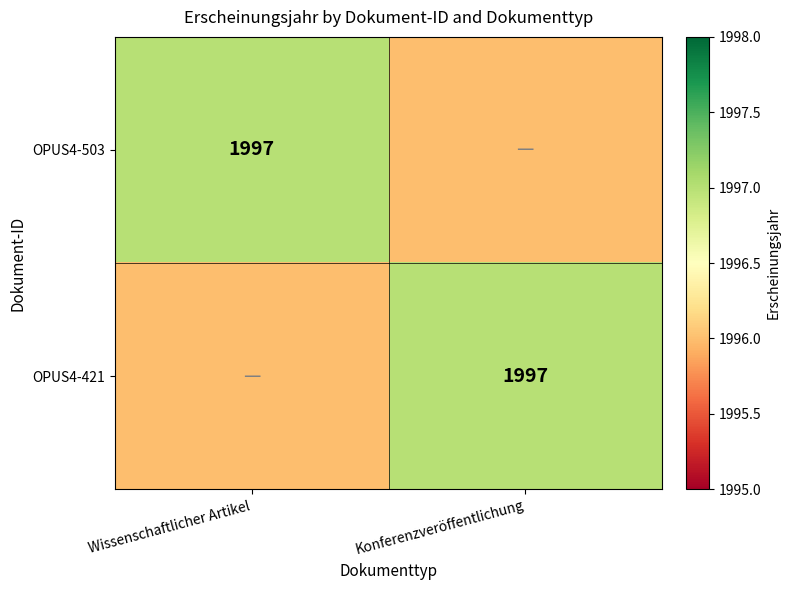

Is it true that OPUS4-421 equals 1997 at Konferenzveröffentlichung?

True